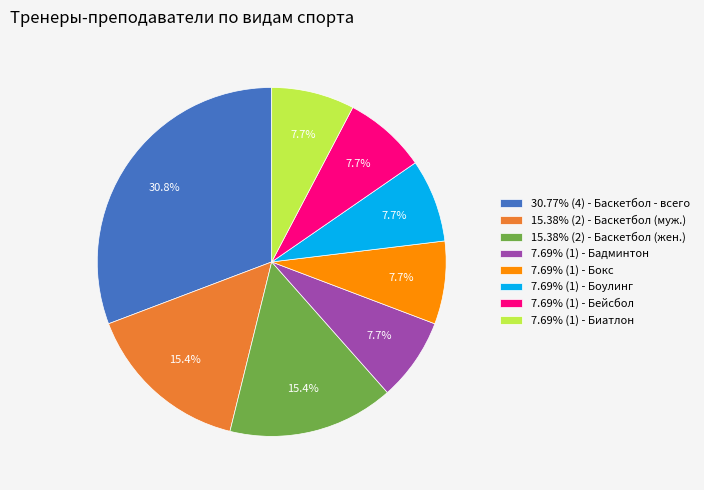

To the nearest percent, what is the average slice percentage?

12%